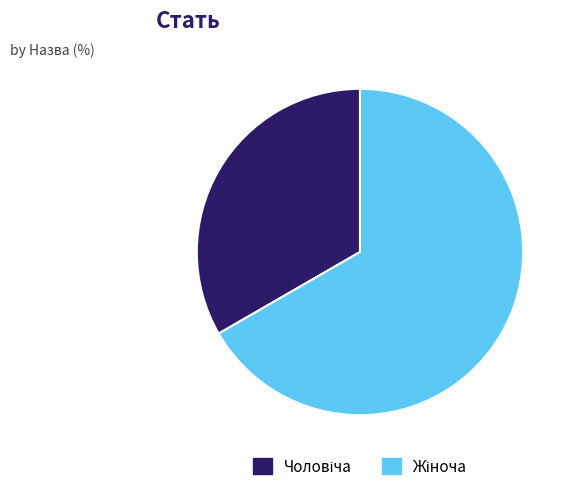

Does any single category account for the majority?

Yes